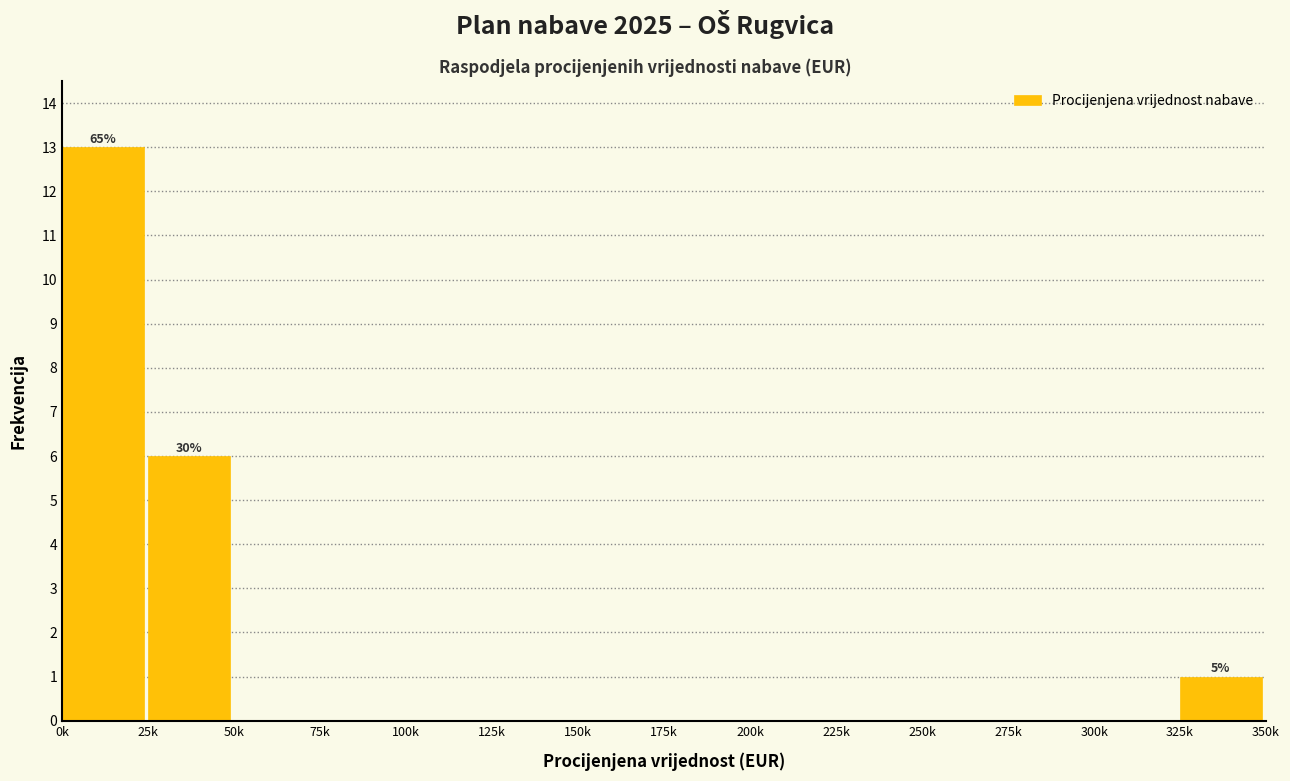

Reading left to right, list all the values displayed in this chart.

0k=13	25k=6	50k=0	75k=0	100k=0	125k=0	150k=0	175k=0	200k=0	225k=0	250k=0	275k=0	300k=0	325k=1